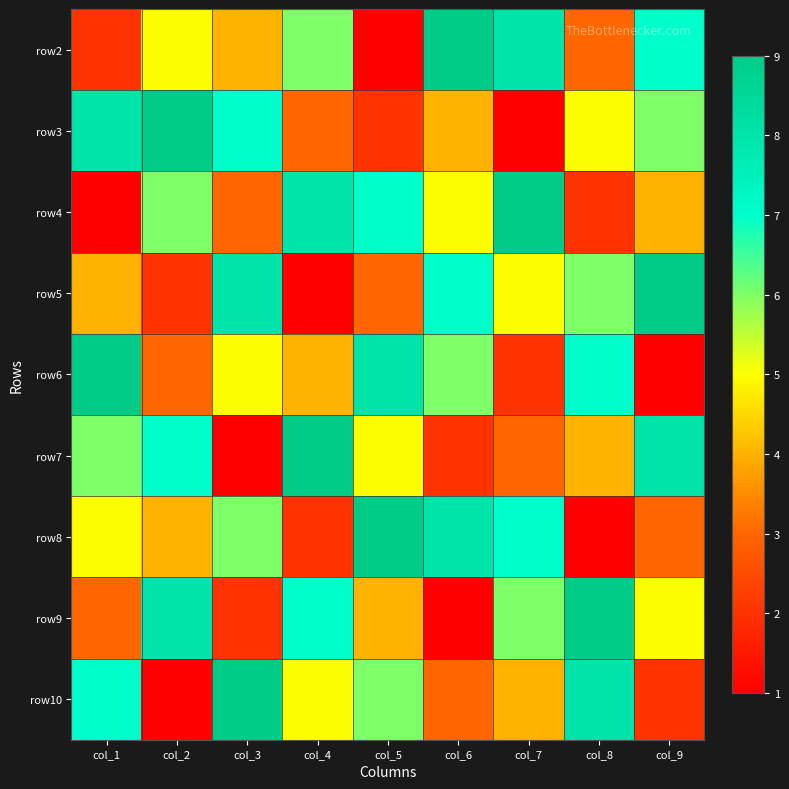

At col_5, list the series in order from largest to smallest.

row8, row6, row4, row10, row7, row9, row5, row3, row2